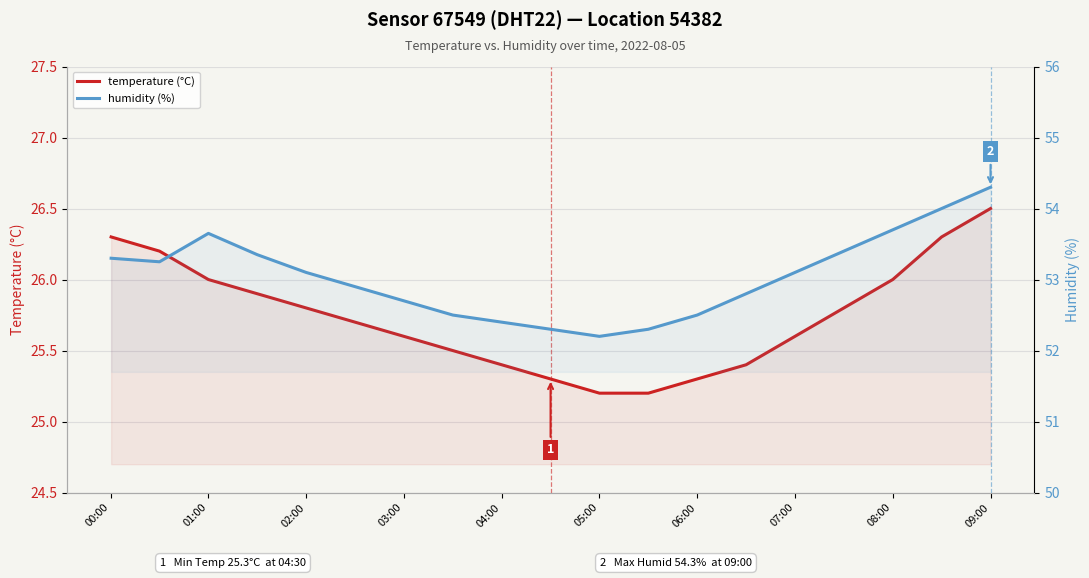

What is the maximum value shown in the chart?

54.3